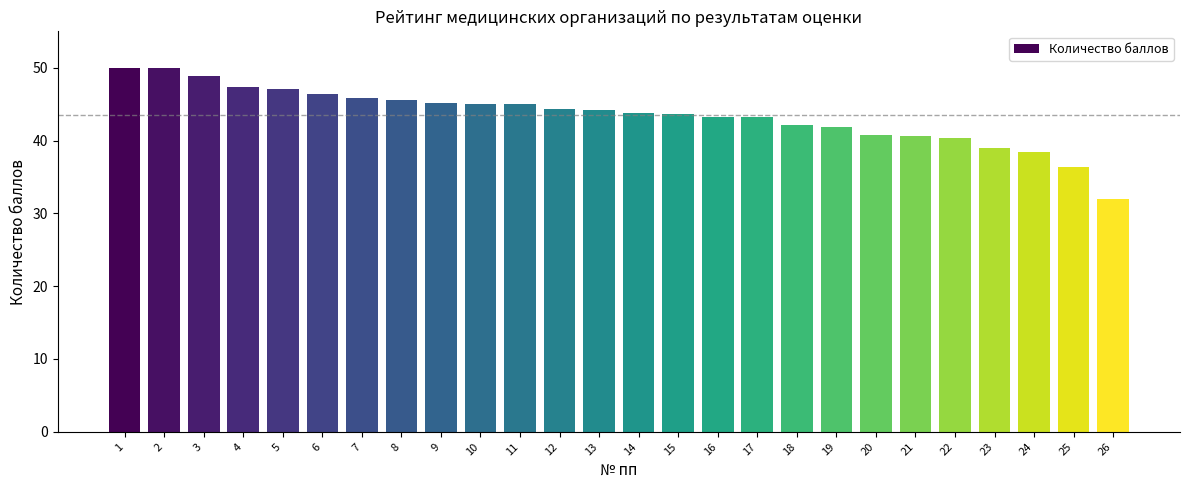

What is the ratio of the value at 25 to the value at 4?

0.8